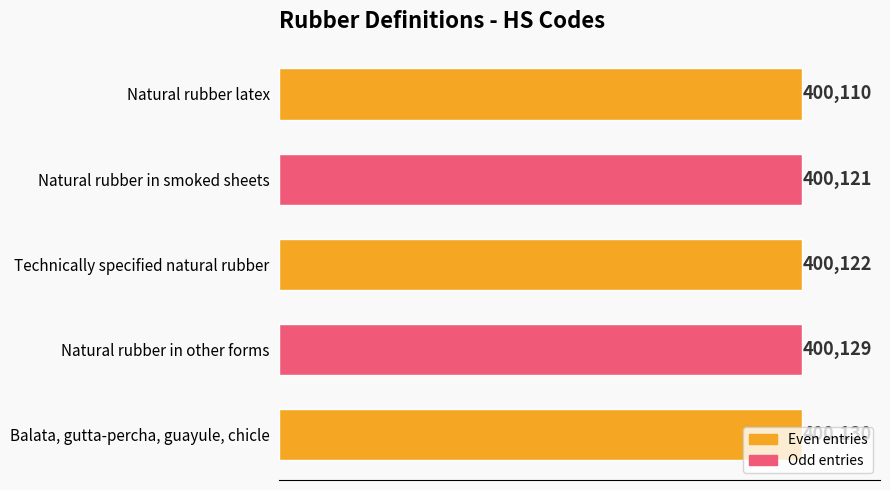

The chart shows a value of 400121 at Natural rubber in smoked sheets. True or false?

True